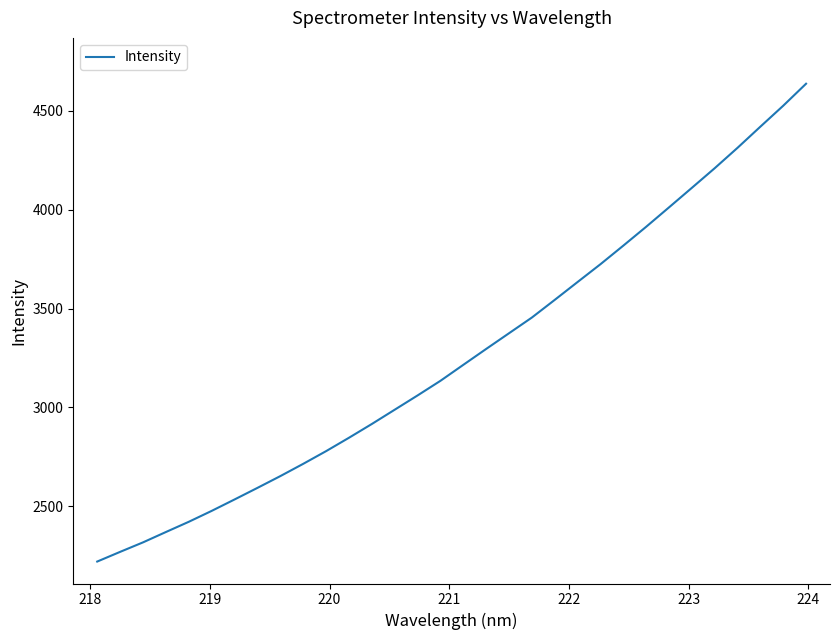

What is the difference between the second highest and second lowest values?

2256.7